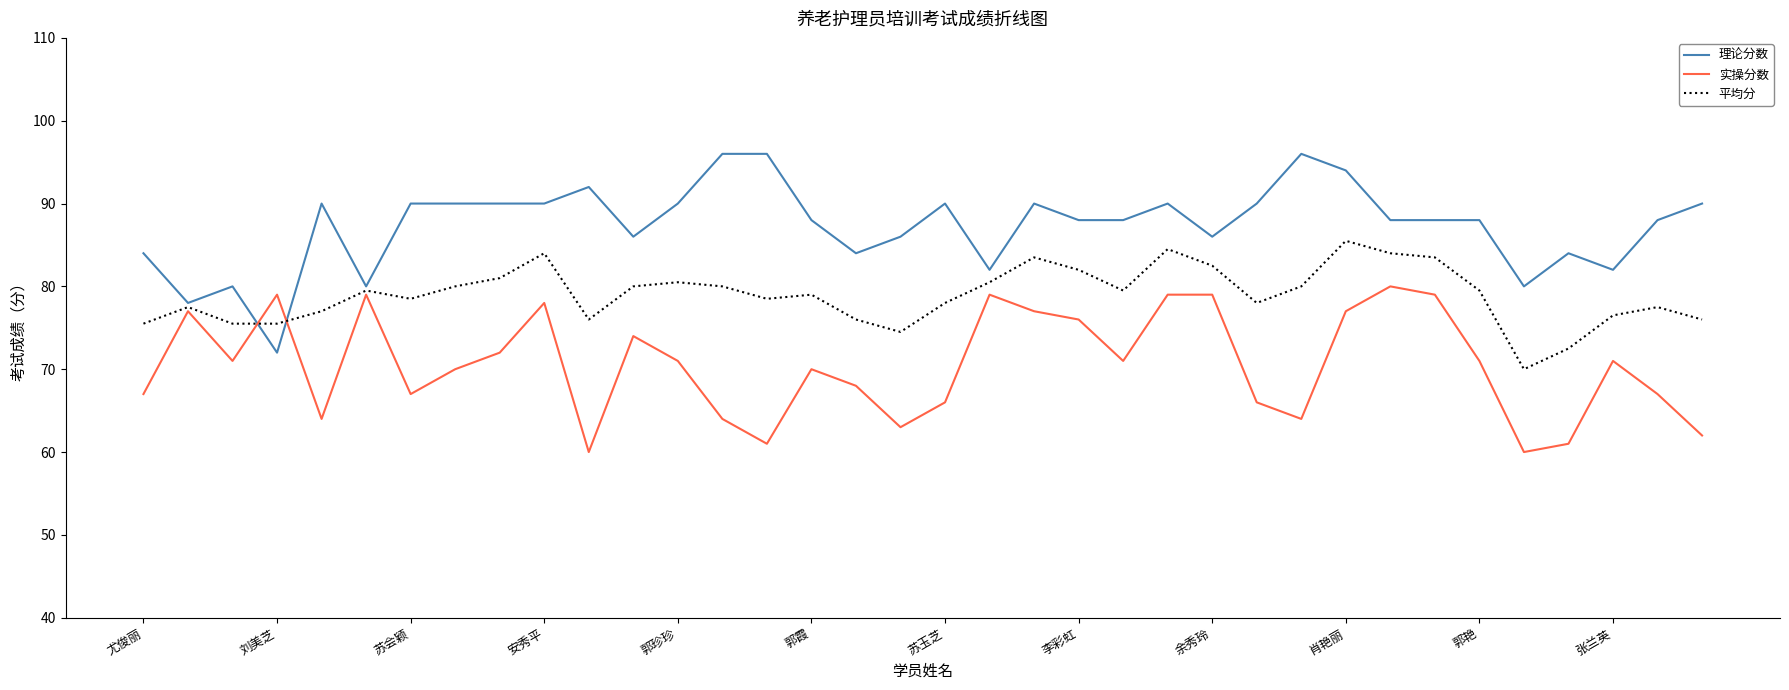

What is the difference between the second highest and minimum values in the 实操分数 series?

19.0